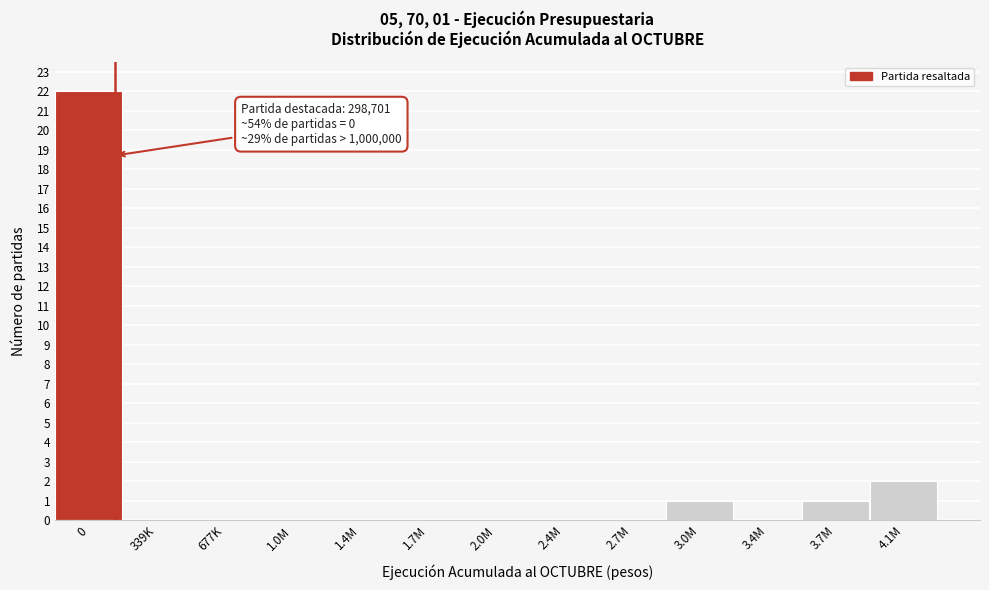

Reading left to right, extract all data points from this chart.

0=22	339K=0	677K=0	1.0M=0	1.4M=0	1.7M=0	2.0M=0	2.4M=0	2.7M=0	3.0M=1	3.4M=0	3.7M=1	4.1M=2